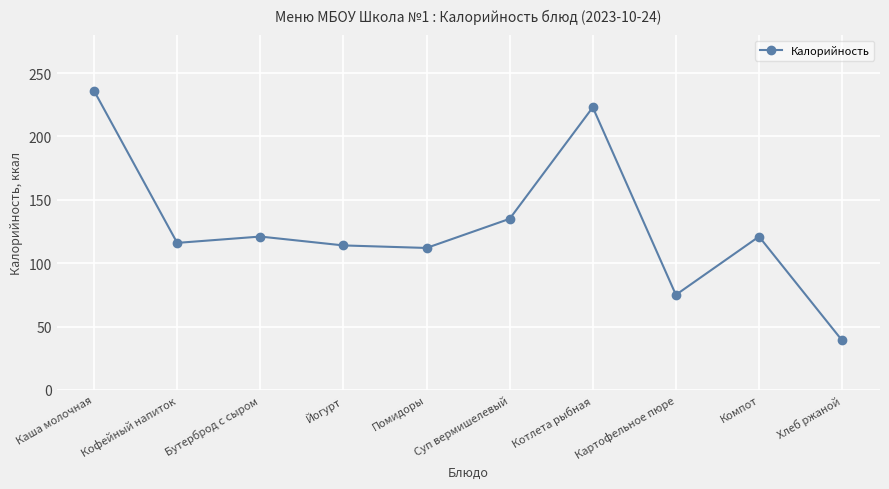

How many data points are less than 121?

5